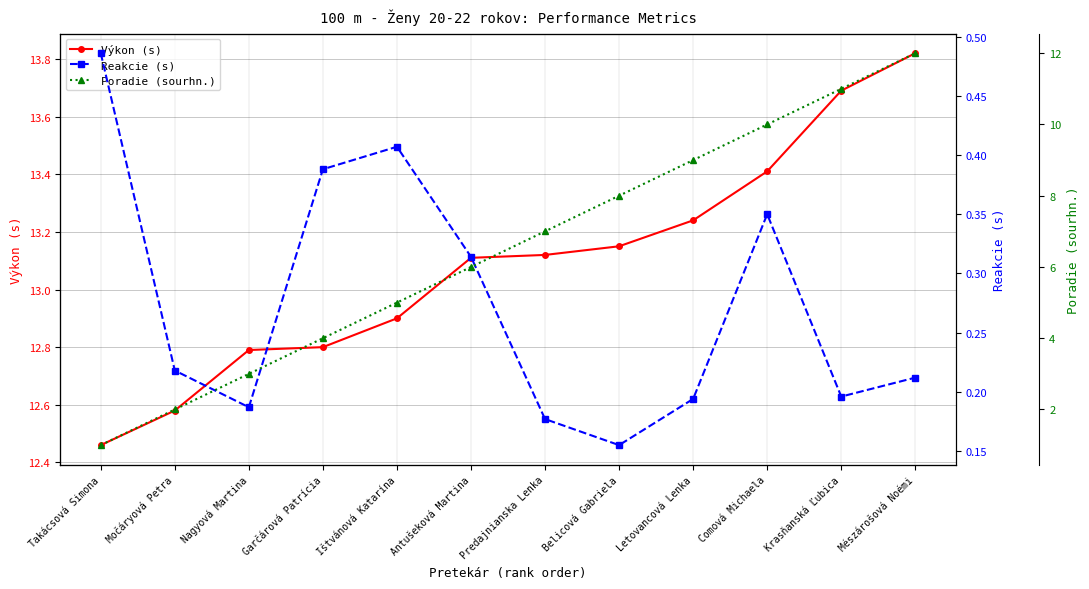

Reading left to right, extract all data points from this chart.

Výkon (s): Takácsová Simona=12.5	Močáryová Petra=12.6	Nagyová Martina=12.8	Garčárová Patrícia=12.8	Ištvánová Katarína=12.9	Antušeková Martina=13.1	Predajnianska Lenka=13.1	Belicová Gabriela=13.2	Letovancová Lenka=13.2	Comová Michaela=13.4	Krasňanská Ľubica=13.7	Mészárošová Noémi=13.8
Reakcie (s): Takácsová Simona=0.5	Močáryová Petra=0.2	Nagyová Martina=0.2	Garčárová Patrícia=0.4	Ištvánová Katarína=0.4	Antušeková Martina=0.3	Predajnianska Lenka=0.2	Belicová Gabriela=0.2	Letovancová Lenka=0.2	Comová Michaela=0.3	Krasňanská Ľubica=0.2	Mészárošová Noémi=0.2
Poradie (sourhn.): Takácsová Simona=1.0	Močáryová Petra=2.0	Nagyová Martina=3.0	Garčárová Patrícia=4.0	Ištvánová Katarína=5.0	Antušeková Martina=6.0	Predajnianska Lenka=7.0	Belicová Gabriela=8.0	Letovancová Lenka=9.0	Comová Michaela=10.0	Krasňanská Ľubica=11.0	Mészárošová Noémi=12.0